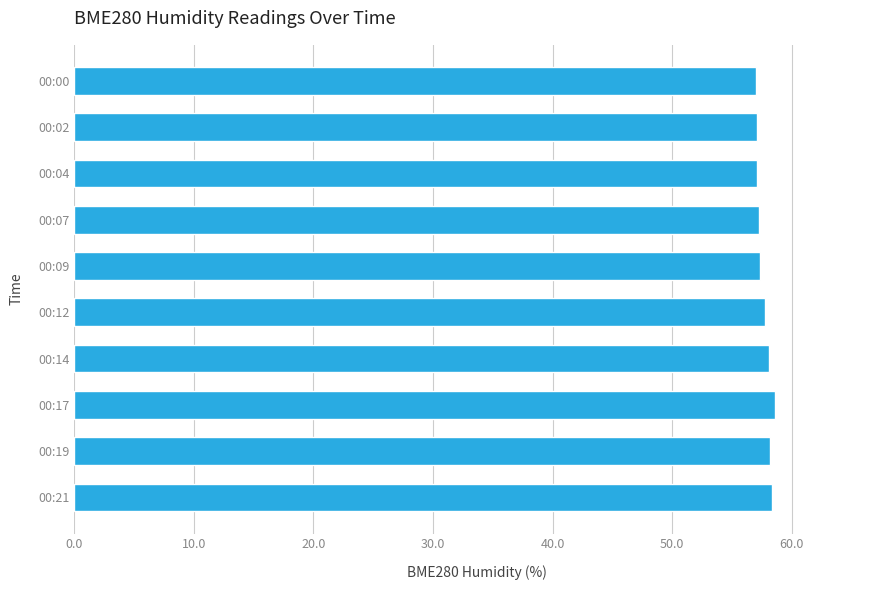

What is the greatest value displayed?

58.6